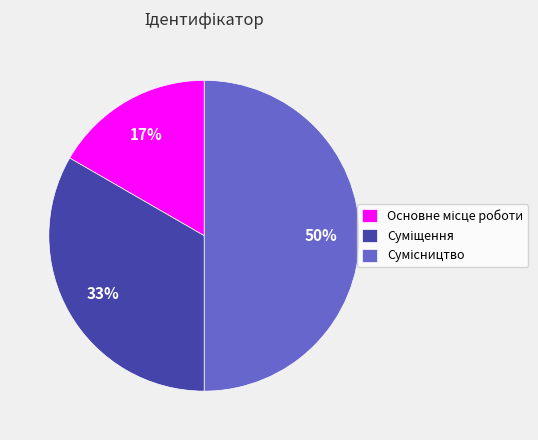

To the nearest percent, what is the difference between the largest and smallest slice percentages?

33%